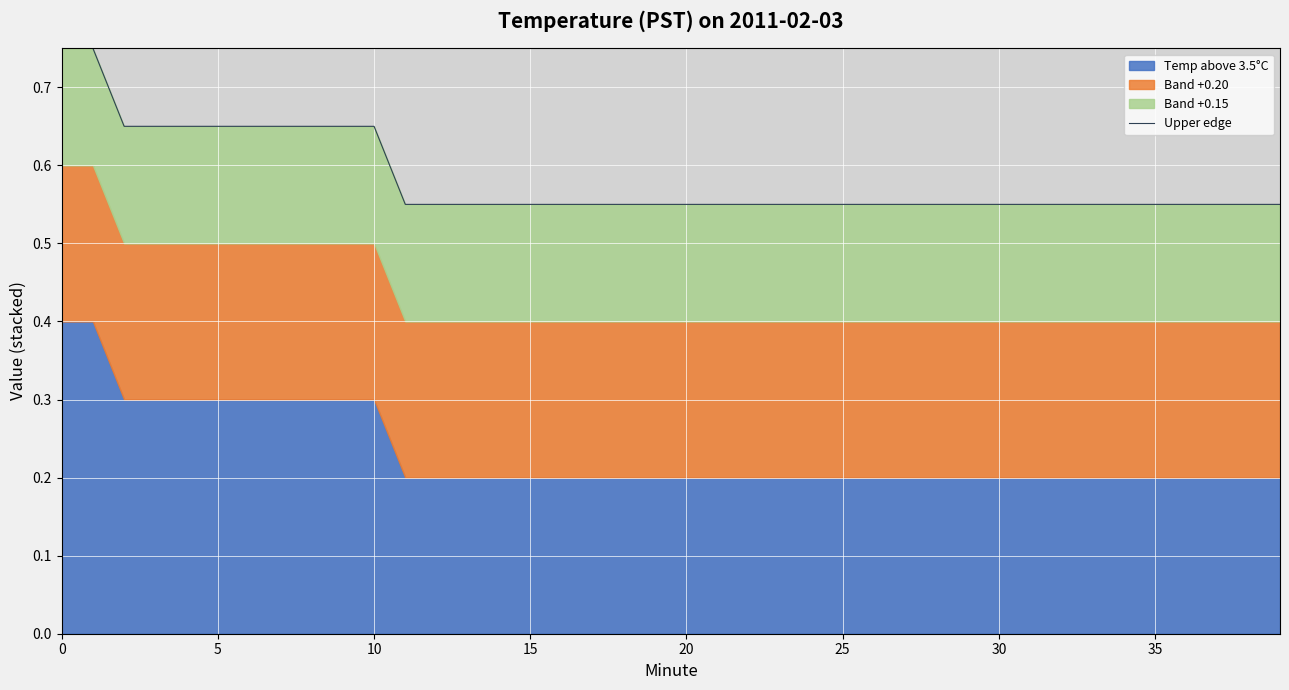

What is the average value?

0.6